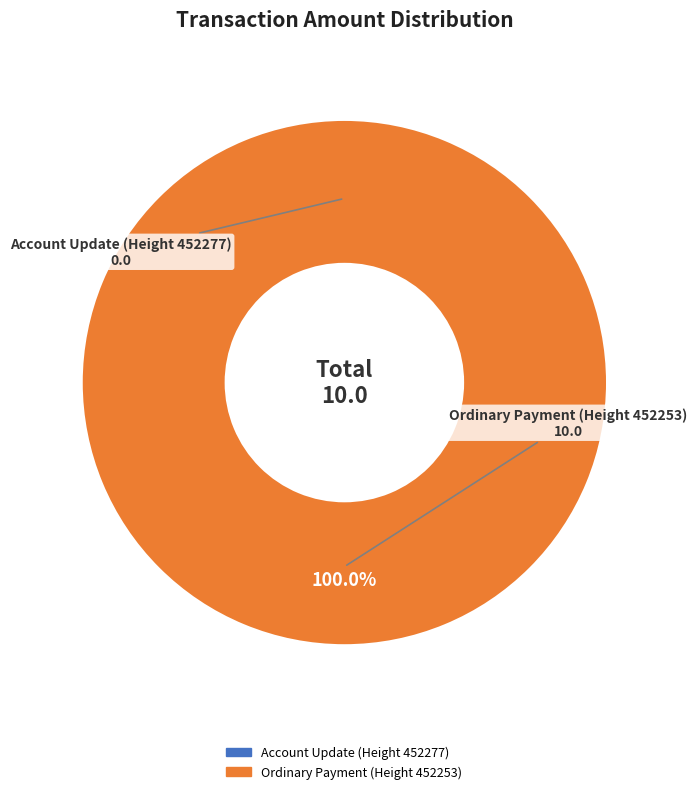

How much of the chart is everything except Account Update (Height 452277)?

100.0%